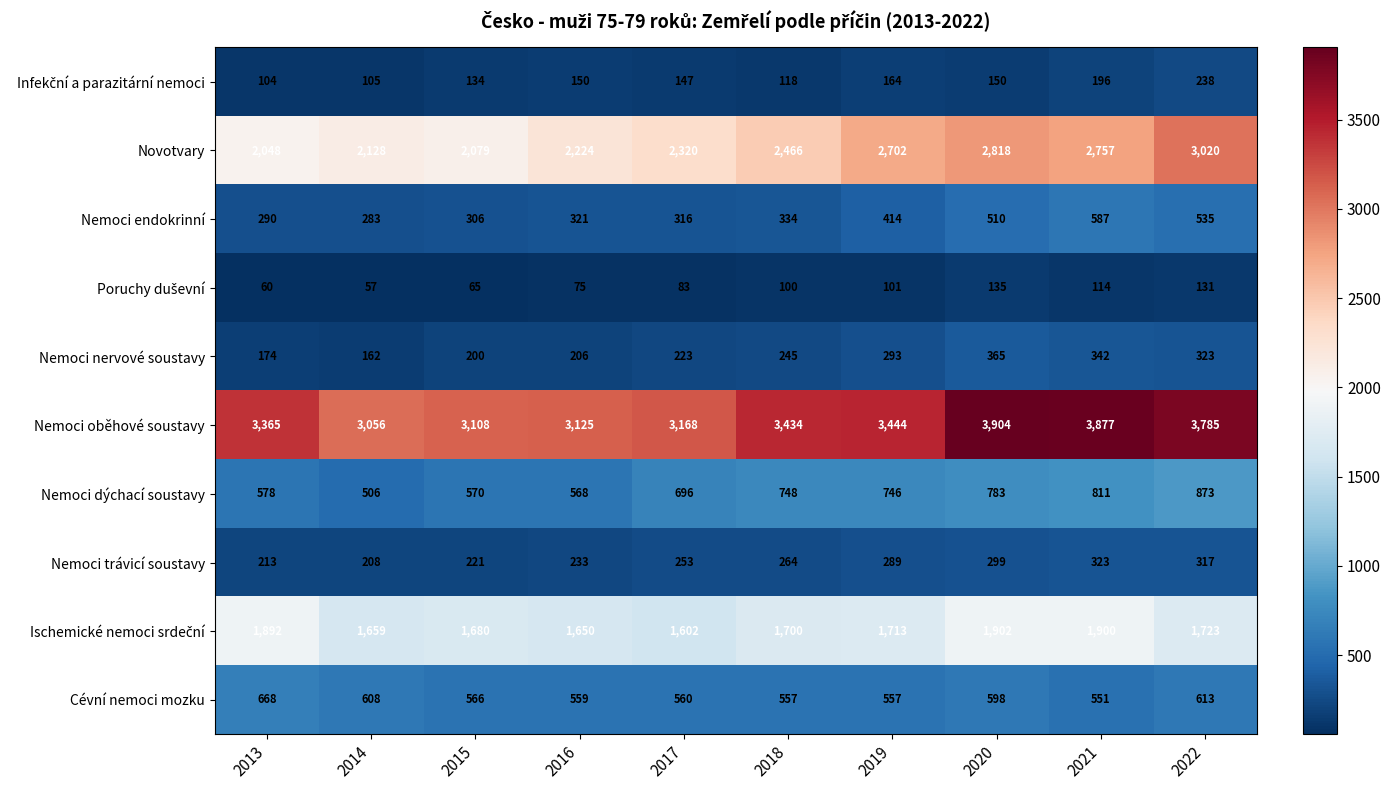

What is the average value of the Novotvary series?

2456